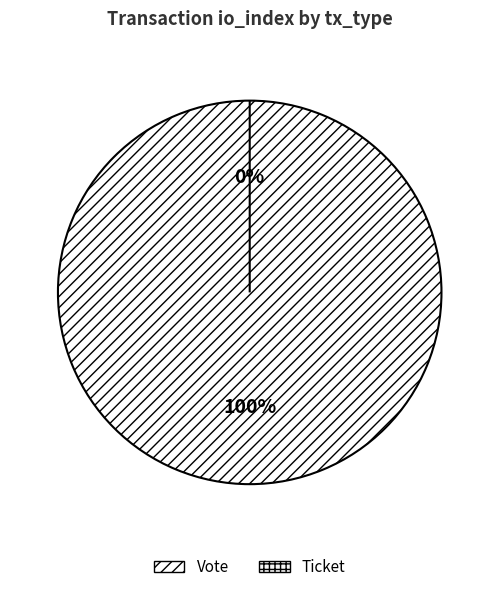

How many segments does this pie chart have?

2